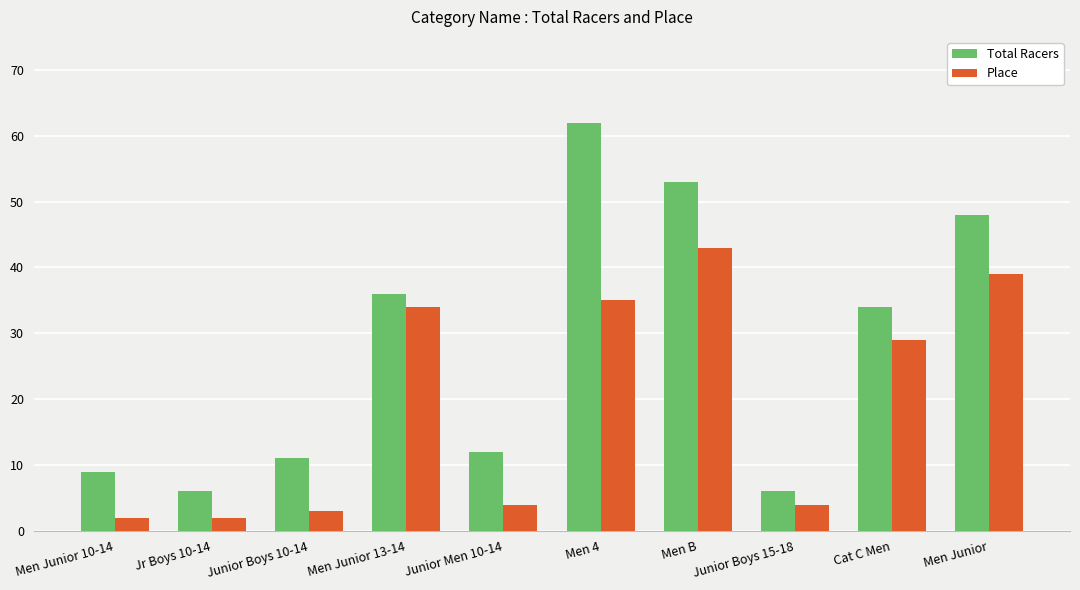

What is the sum of the Total Racers values at Junior Men 10-14 and Junior Boys 15-18?

18